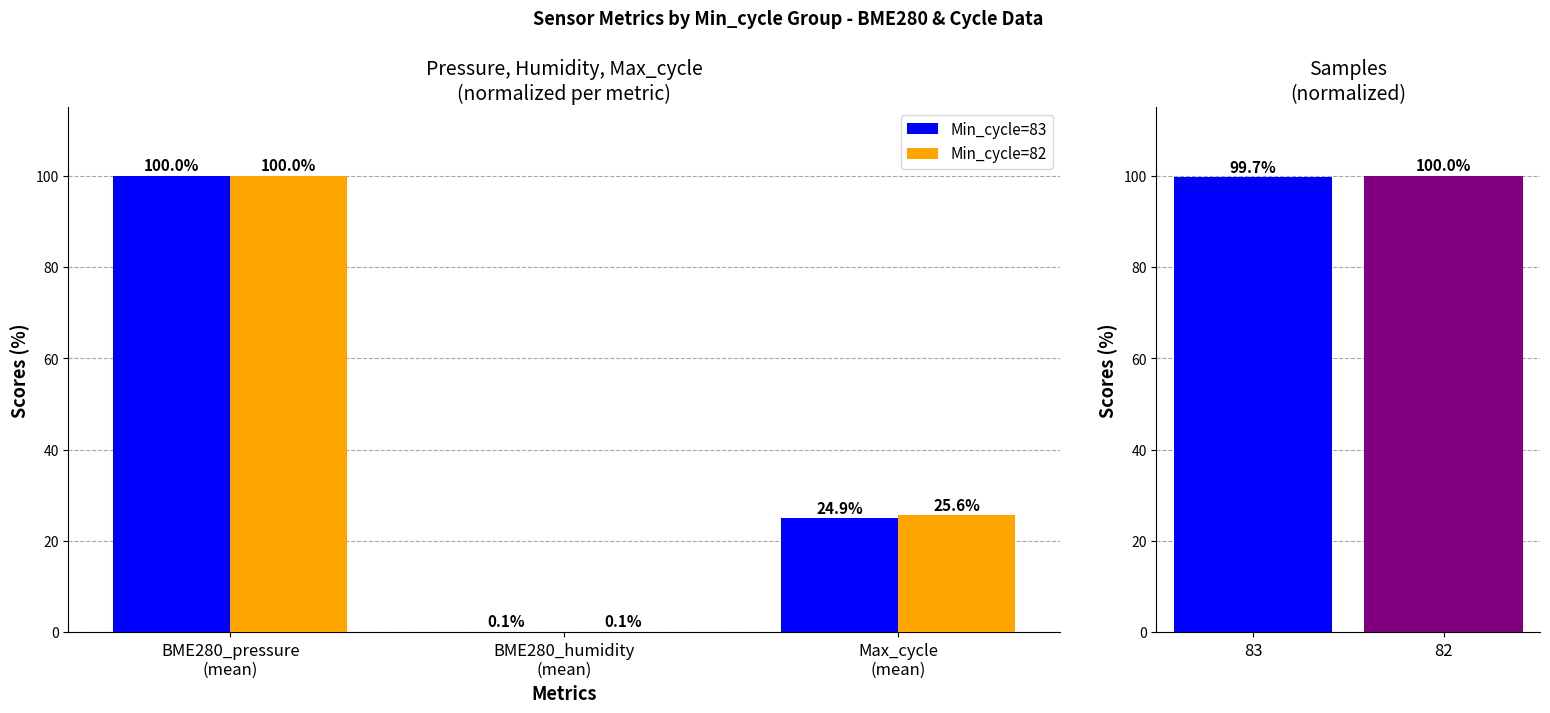

Reading right to left, extract all data points from this chart.

Min_cycle=83: 24.9	0.1	100.0
Min_cycle=82: 25.6	0.1	100.0